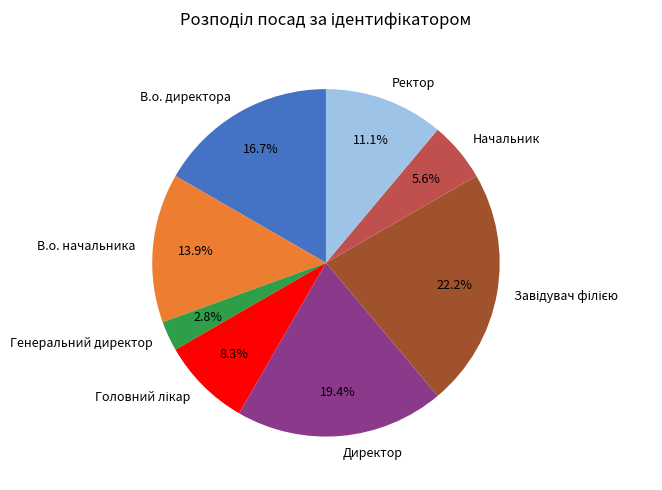

To the nearest percent, what is the difference between the В.о. начальника and В.о. директора slice percentages?

3%